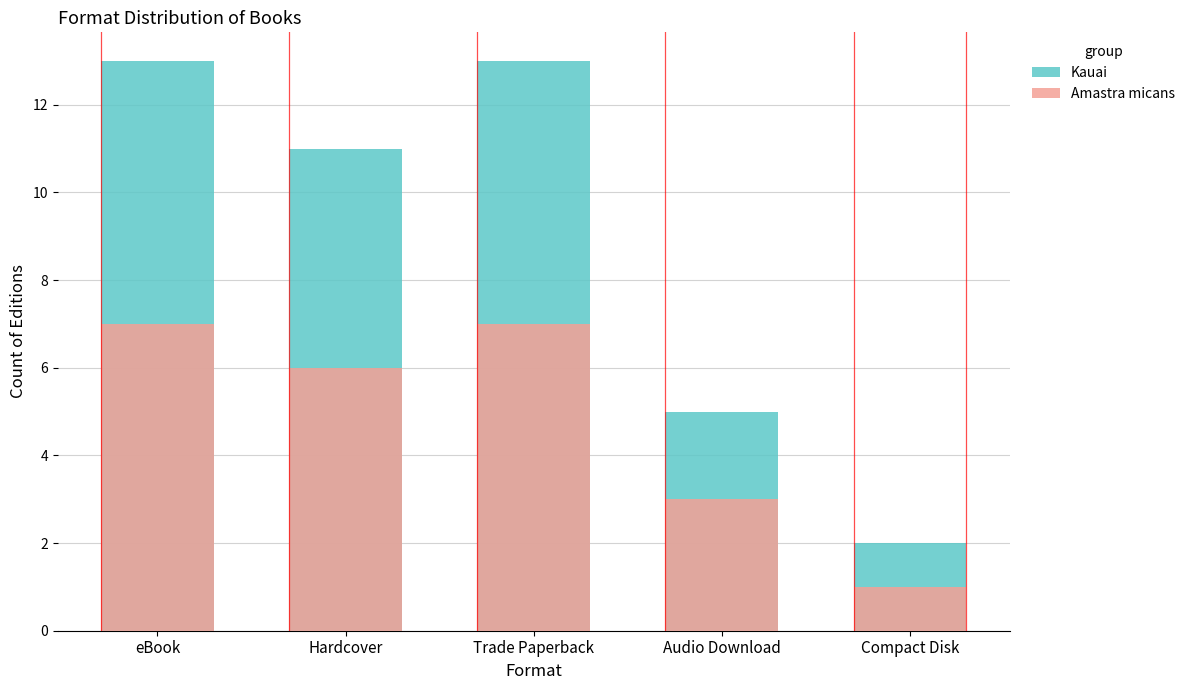

What is the spread (max minus min) of values at Compact Disk?

1